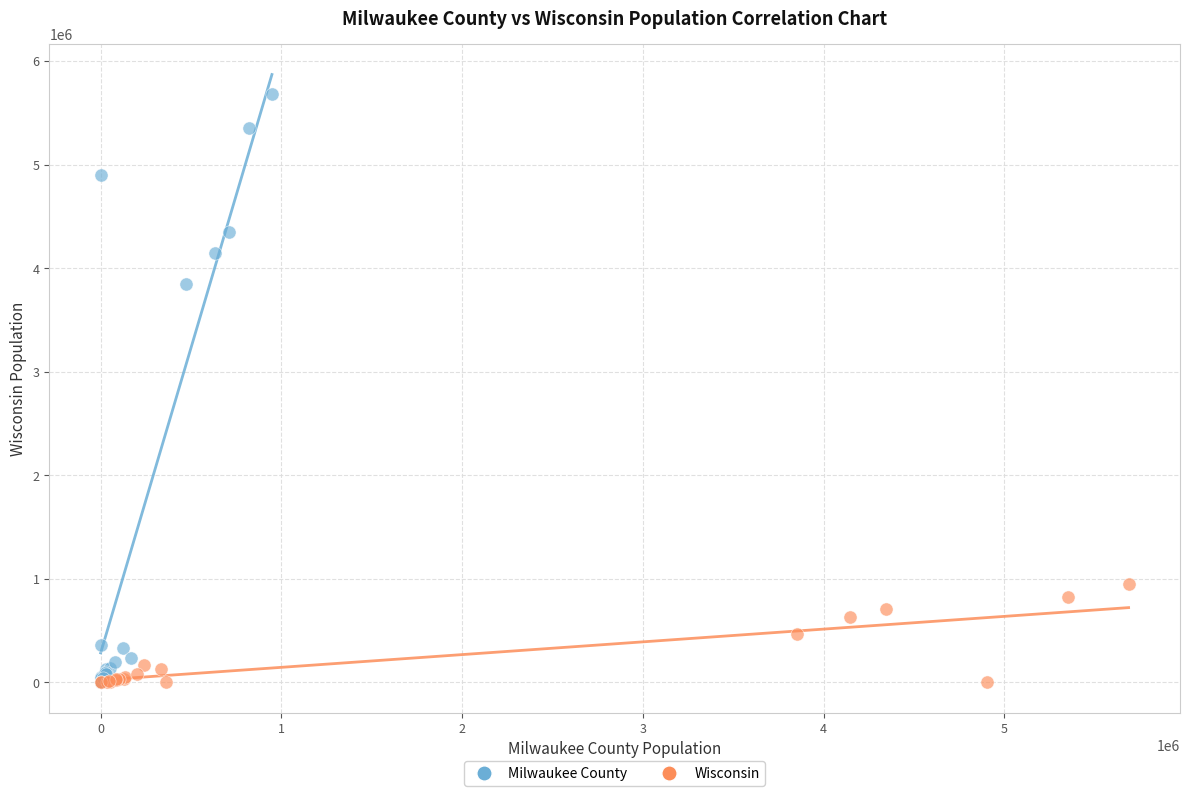

Which series contains the highest Y value?

Milwaukee County